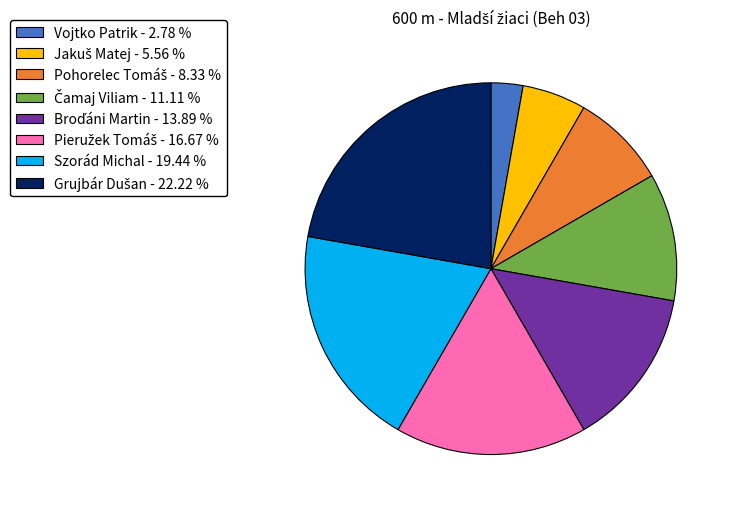

Is there any slice that represents more than half of the pie?

No